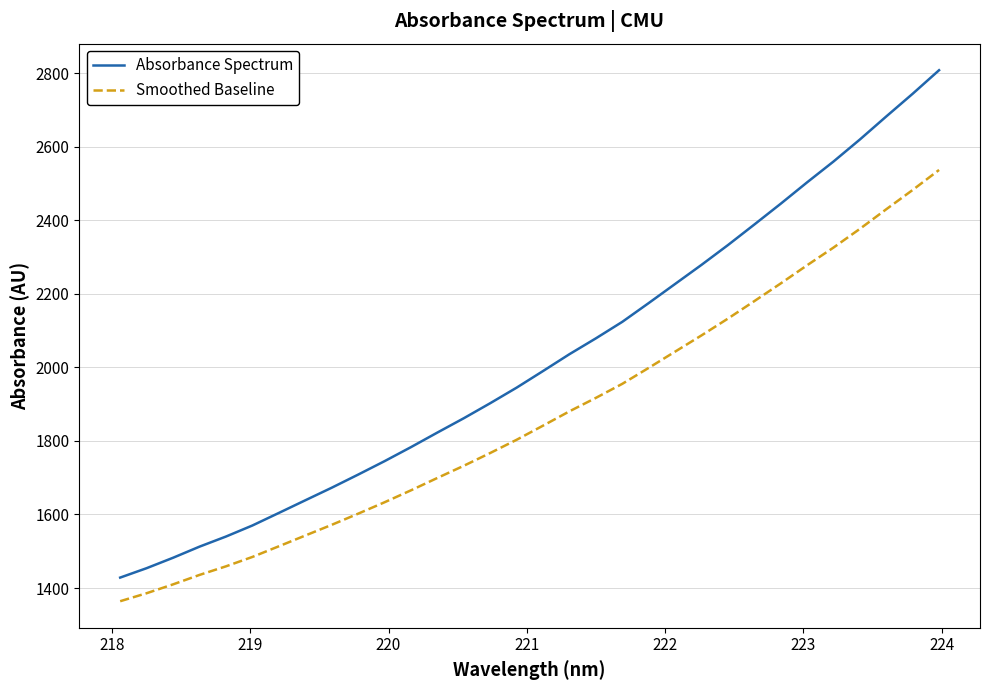

Rank the series by their maximum value, from lowest to highest.

Smoothed Baseline, Absorbance Spectrum